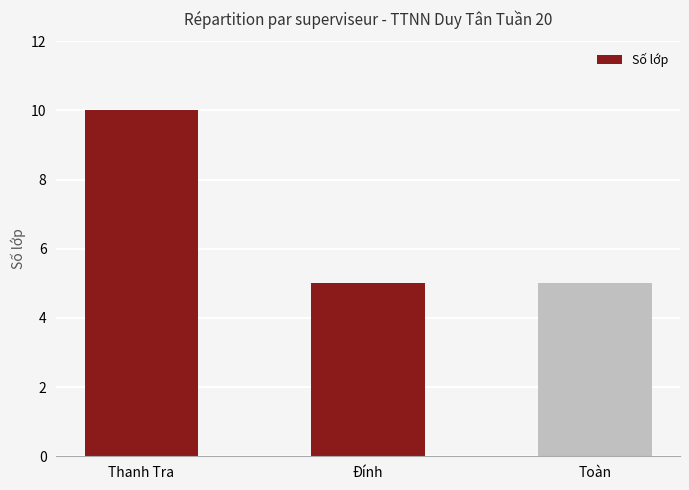

Reading left to right, extract all data points from this chart.

10	5	5